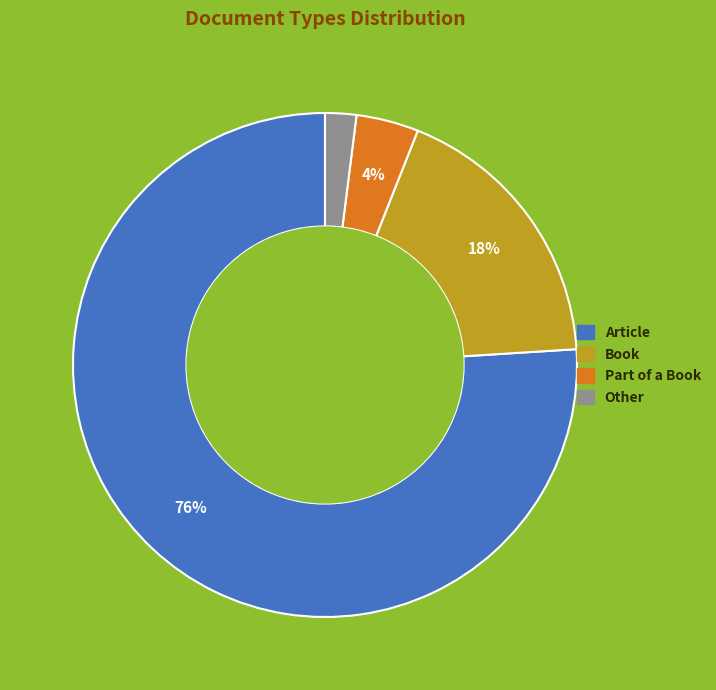

To the nearest percent, what percentage of the pie is Other?

2%